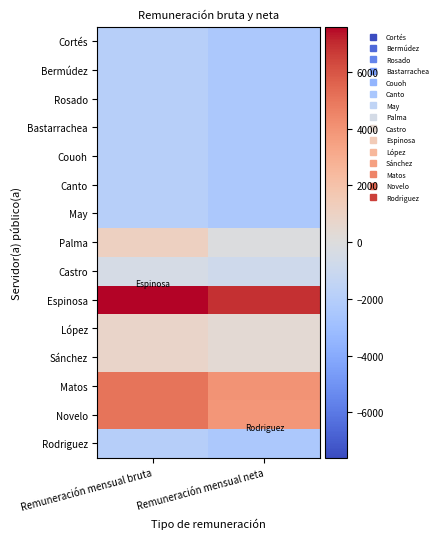

Reading left to right, list all the values displayed in this chart.

Cortés: Remuneración mensual bruta=-1928.8	Remuneración mensual neta=-2384.8
Bermúdez: Remuneración mensual bruta=-1928.8	Remuneración mensual neta=-2384.8
Rosado: Remuneración mensual bruta=-1928.8	Remuneración mensual neta=-2384.8
Bastarrachea: Remuneración mensual bruta=-1928.8	Remuneración mensual neta=-2384.8
Couoh: Remuneración mensual bruta=-1928.8	Remuneración mensual neta=-2384.8
Canto: Remuneración mensual bruta=-1928.8	Remuneración mensual neta=-2384.8
May: Remuneración mensual bruta=-1928.8	Remuneración mensual neta=-2384.8
Palma: Remuneración mensual bruta=1071.2	Remuneración mensual neta=-115.8
Castro: Remuneración mensual bruta=-428.8	Remuneración mensual neta=-784.8
Espinosa: Remuneración mensual bruta=7599.2	Remuneración mensual neta=6890.2
López: Remuneración mensual bruta=778.2	Remuneración mensual neta=368.2
Sánchez: Remuneración mensual bruta=778.2	Remuneración mensual neta=368.2
Matos: Remuneración mensual bruta=5071.2	Remuneración mensual neta=4034.2
Novelo: Remuneración mensual bruta=5071.2	Remuneración mensual neta=3896.2
Rodriguez: Remuneración mensual bruta=-1978.8	Remuneración mensual neta=-2423.8